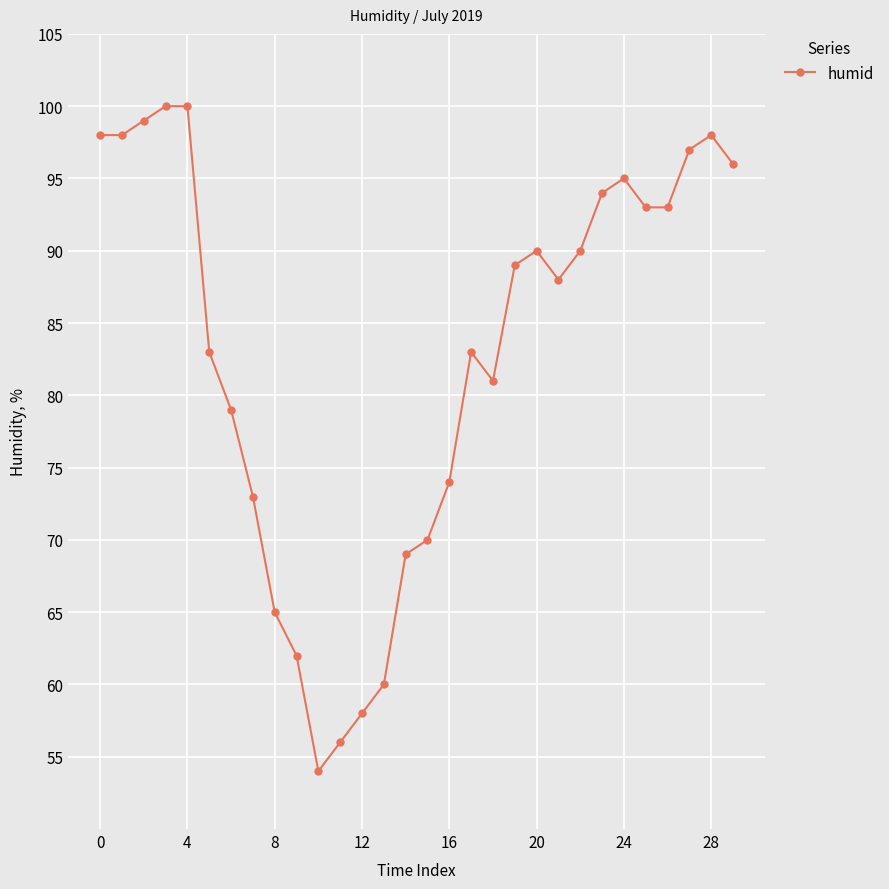

How many data points does each series have?

30